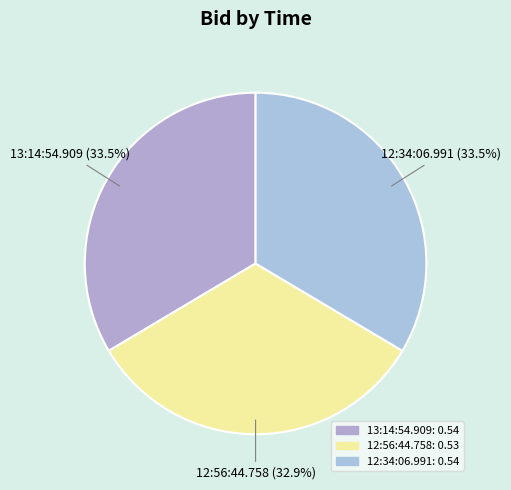

To the nearest percent, what is the difference between the largest and smallest slice percentages?

1%